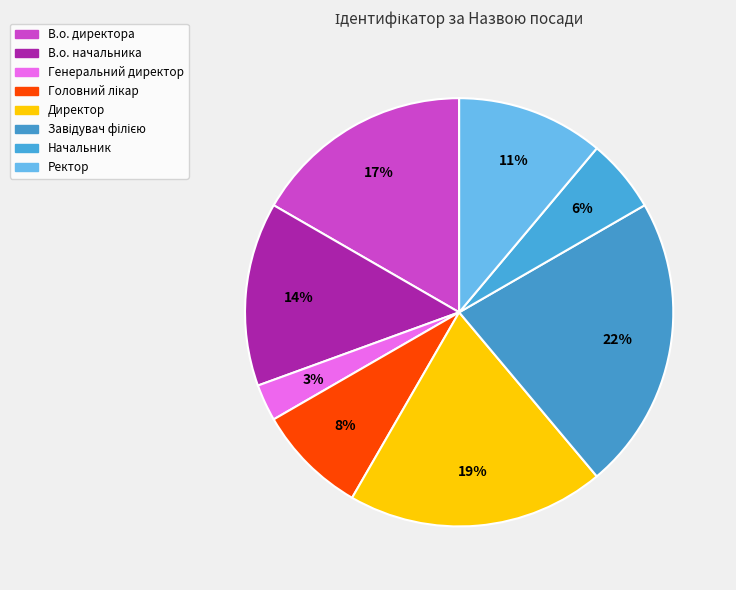

What percentage is the В.о. начальника slice, to the nearest percent?

14%